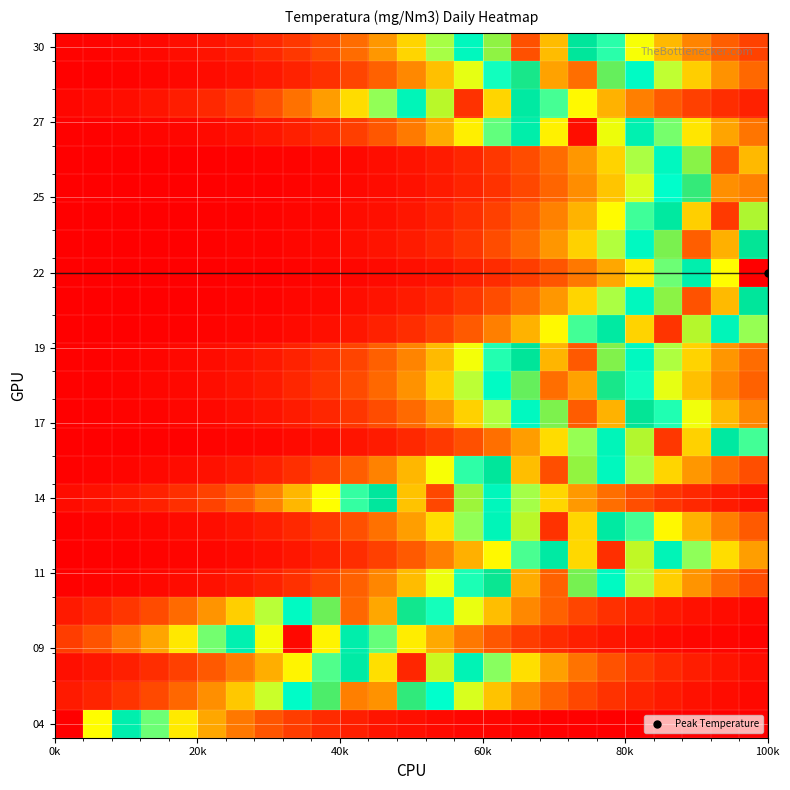

How many distinct data groups are displayed?

25